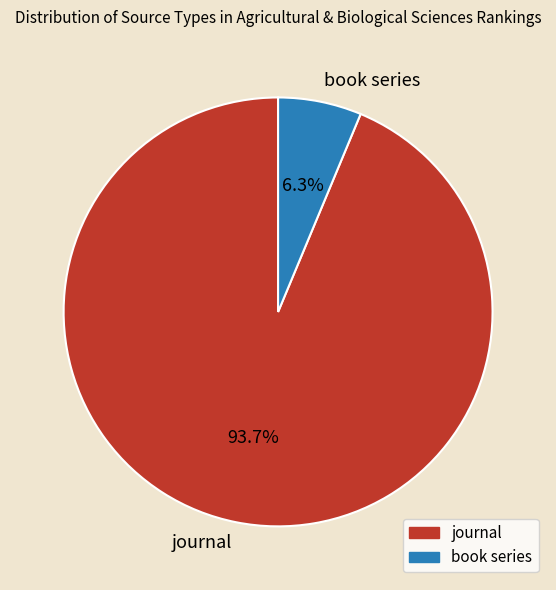

Rank the categories by value from highest to lowest.

journal, book series